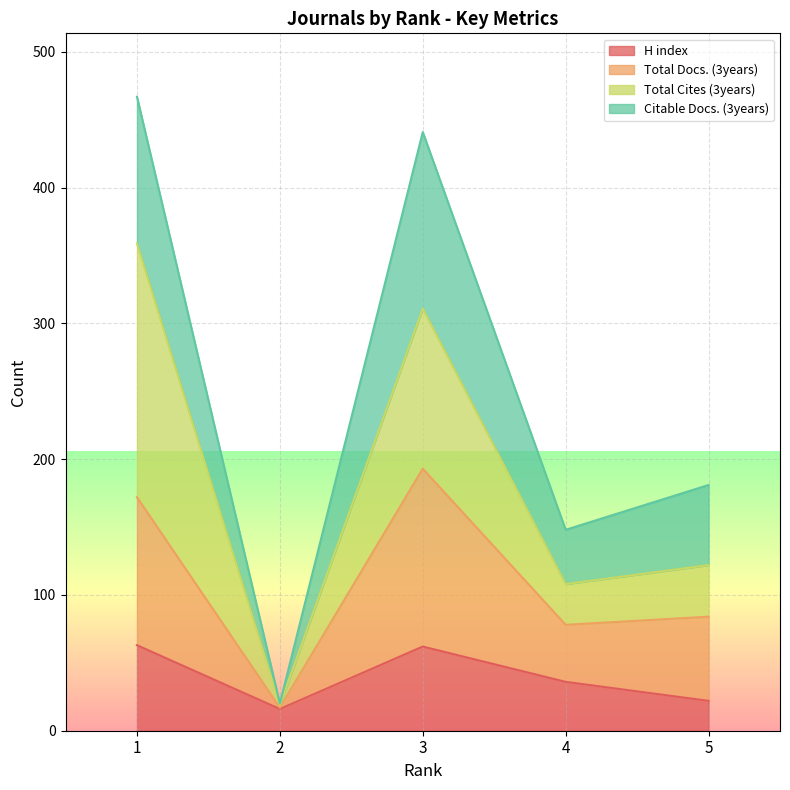

How many lines are shown in the chart?

4